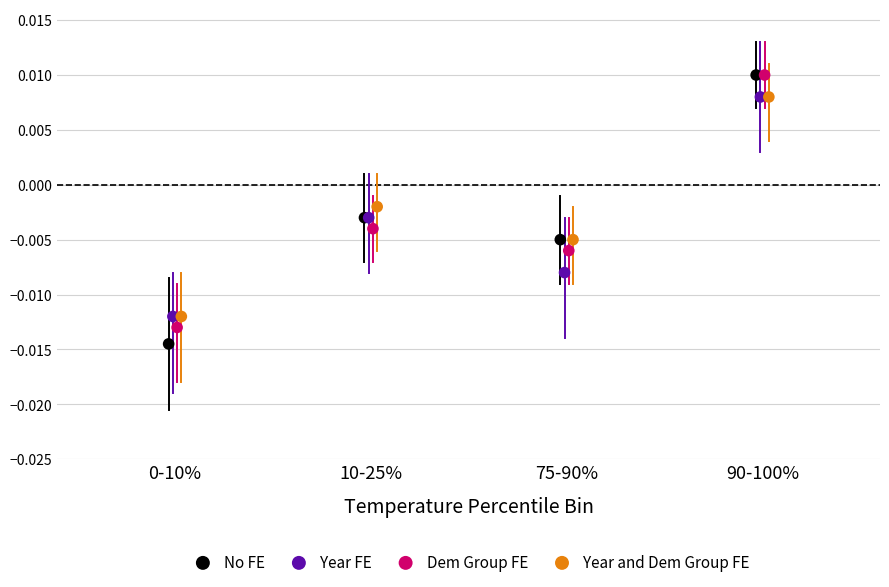

What are all the series names shown in the legend?

No FE, Year FE, Dem Group FE, Year and Dem Group FE